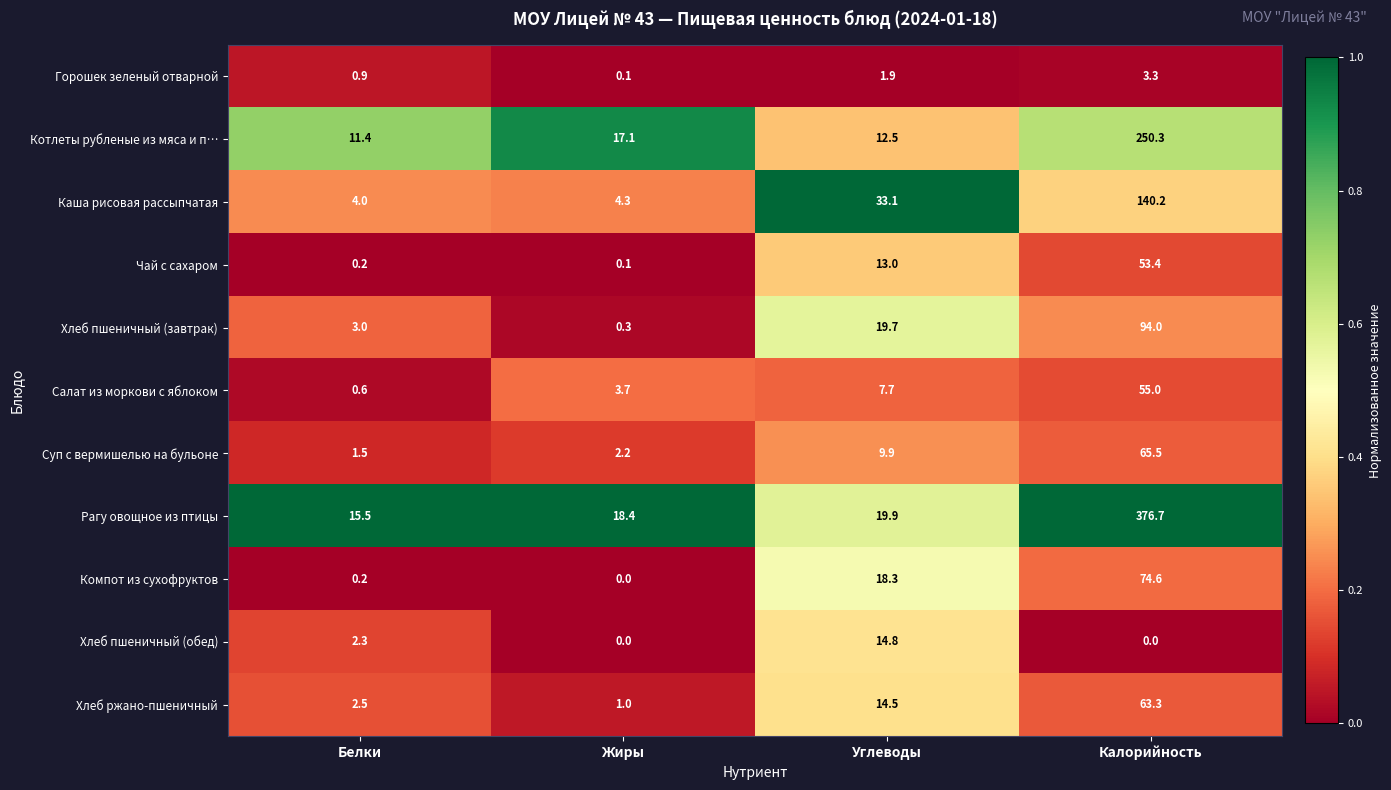

The Компот из сухофруктов series shows 124.1 at Калорийность. True or false?

False